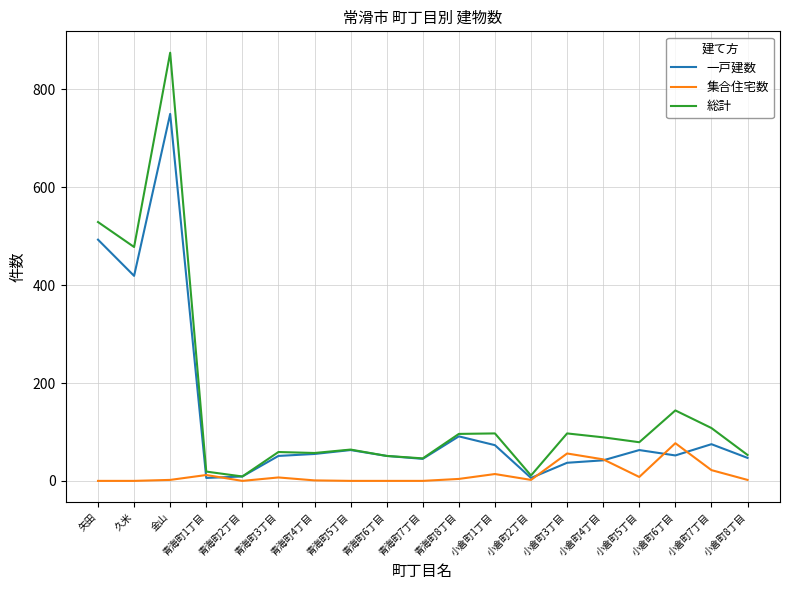

Which series has the largest range (max minus min)?

総計